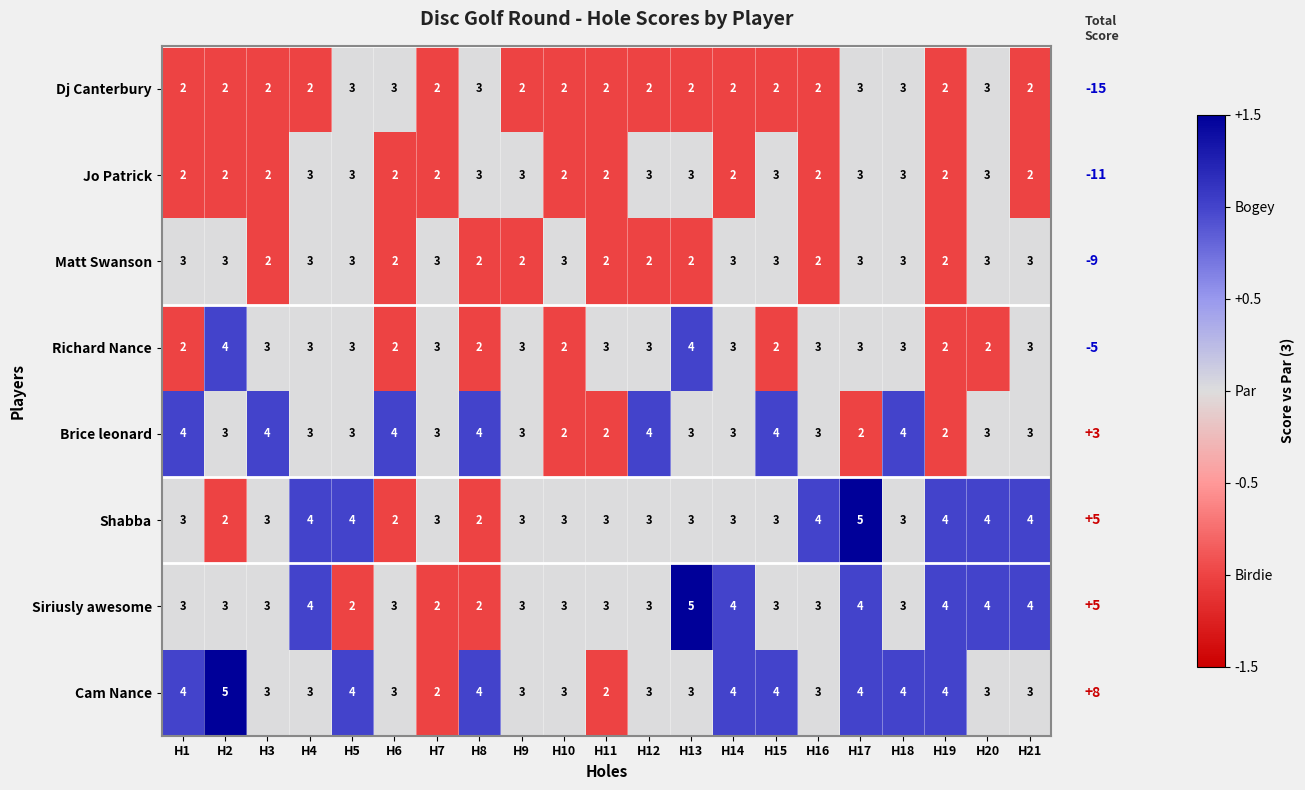

Is it true that Richard Nance equals 3 at H16?

True